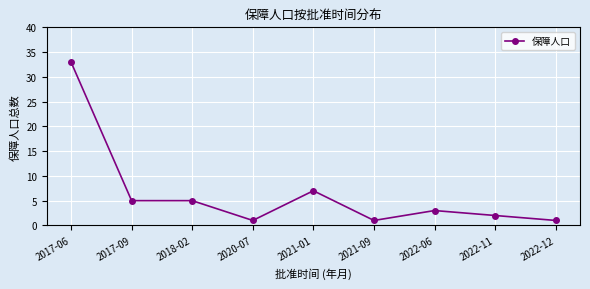

What position from the left is 2022-06?

7